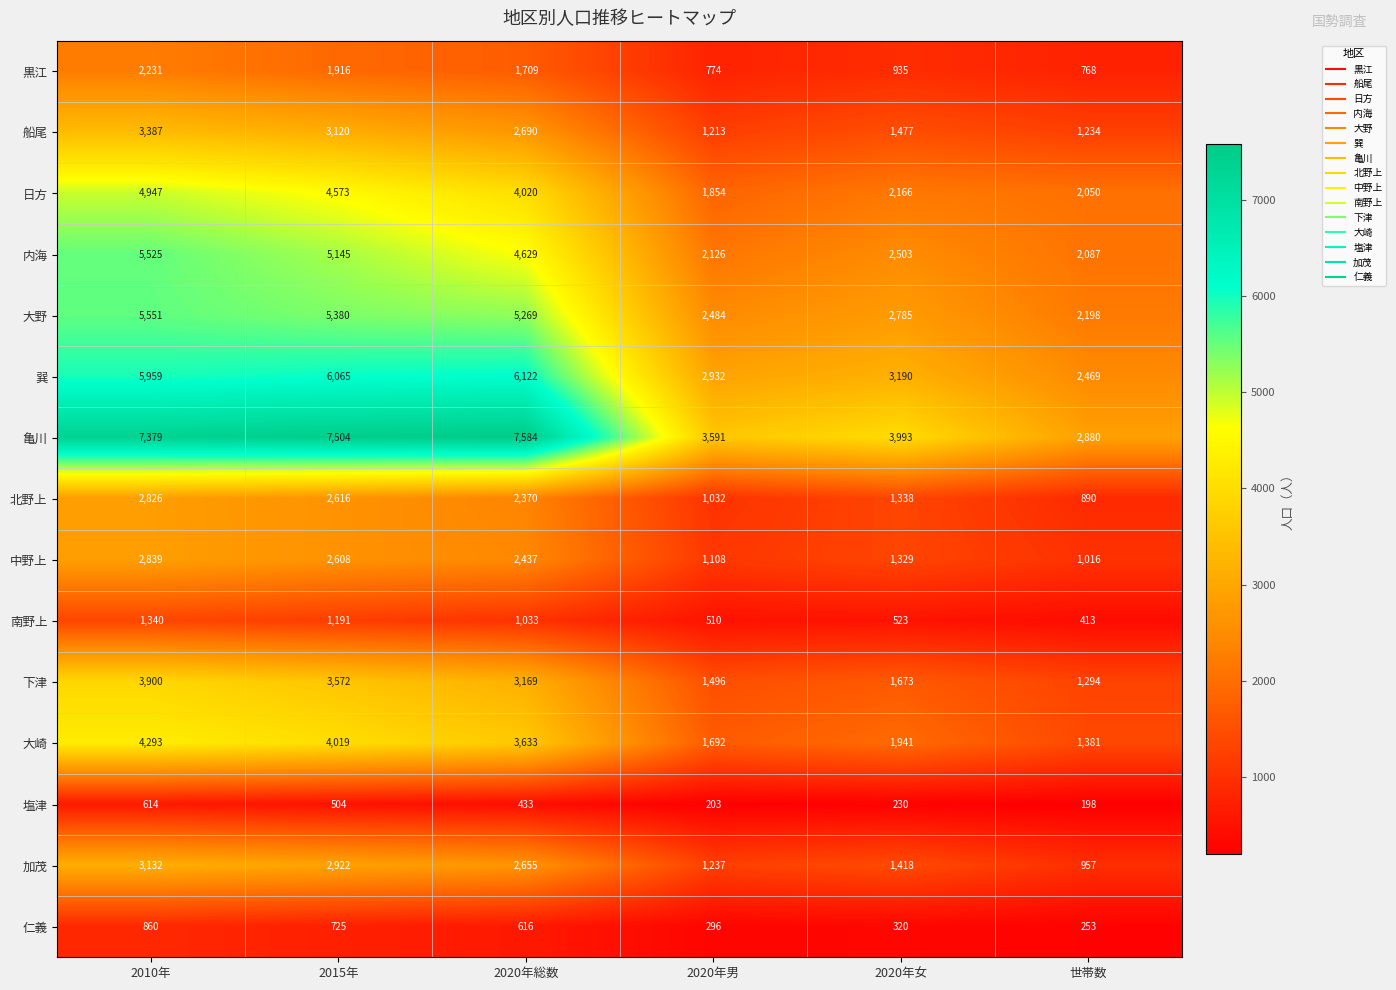

At which category is the sum across all series the highest?

2010年